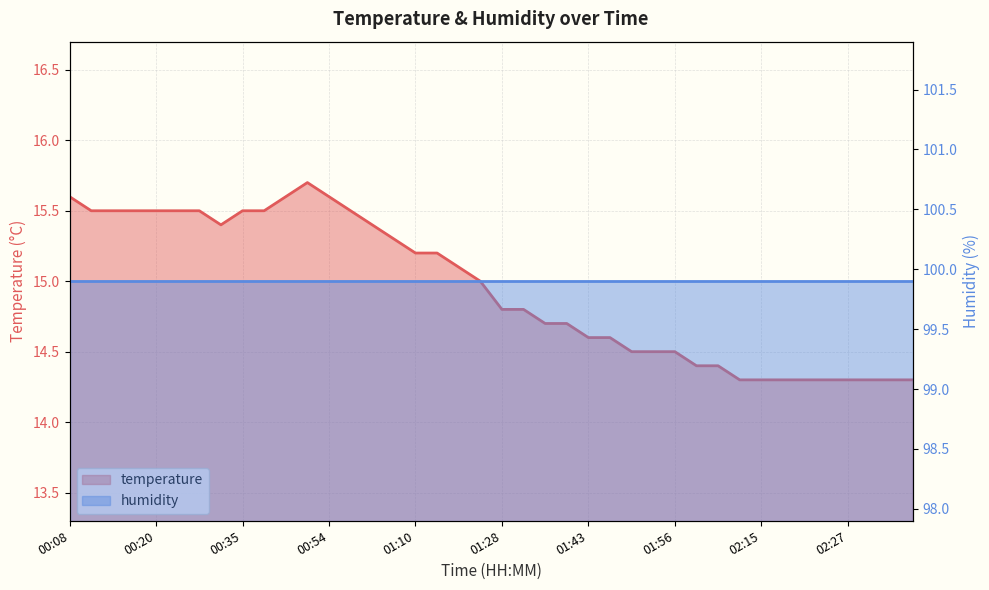

What is the value of the 21st point from the left?

14.8